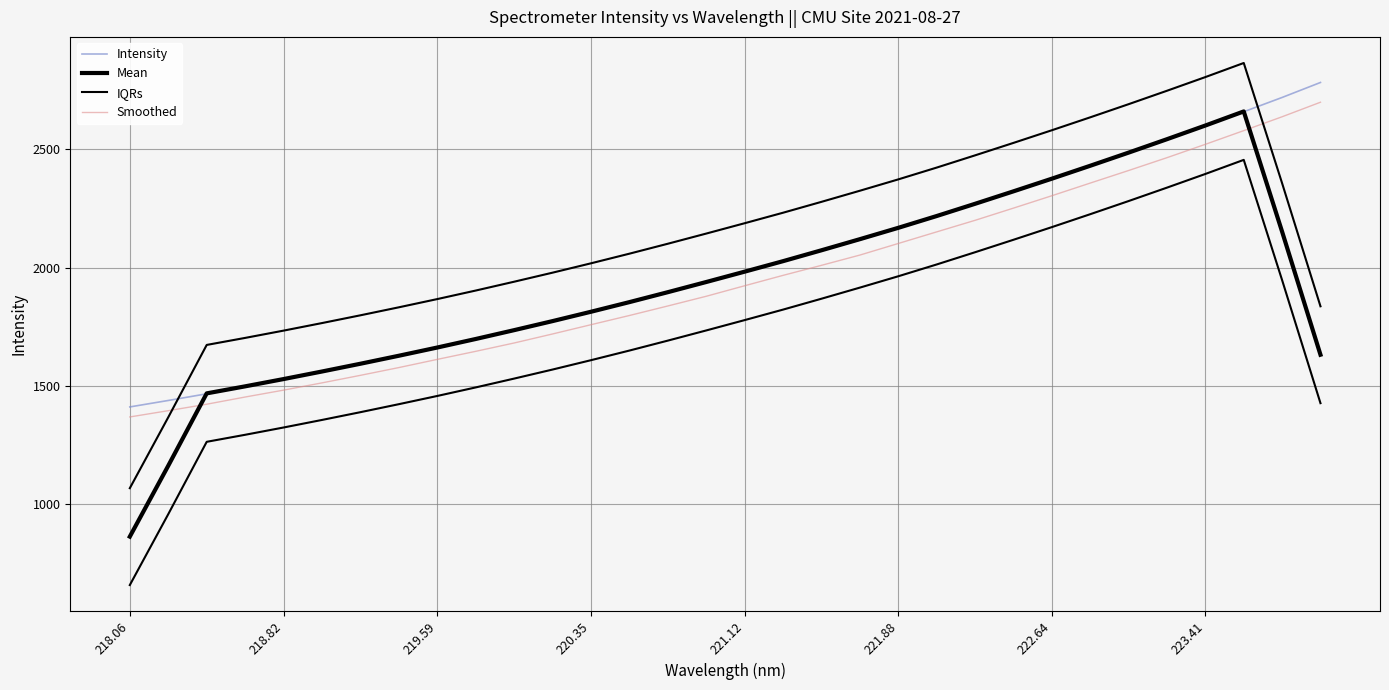

Reading left to right, list all the values displayed in this chart.

Intensity: 1411.9	1439.2	1467.4	1498.7	1528.8	1560.4	1593.3	1627.2	1662.8	1697.9	1734.3	1773.6	1813.9	1854.0	1895.5	1937.8	1983.7	2028.9	2072.6	2117.3	2167.8	2218.3	2268.7	2321.9	2375.8	2431.0	2485.7	2541.7	2599.8	2659.4	2719.9	2783.2
Mean: 863.7	1163.4	1469.2	1498.9	1529.7	1561.7	1594.5	1628.3	1663.1	1699.1	1736.5	1774.7	1814.3	1855.0	1897.0	1940.0	1983.7	2028.0	2074.0	2121.0	2168.9	2218.8	2270.5	2323.1	2376.6	2431.2	2486.8	2543.5	2601.3	2660.8	2152.5	1632.5
IQRs: 1068.4	1368.2	1673.9	1703.6	1734.4	1766.4	1799.2	1833.0	1867.8	1903.9	1941.2	1979.5	2019.0	2059.7	2101.7	2144.7	2188.4	2232.8	2278.8	2325.7	2373.7	2423.5	2475.2	2527.9	2581.3	2635.9	2691.5	2748.3	2806.0	2865.5	2357.2	1837.2
Smoothed: 1369.5	1396.0	1423.4	1453.8	1482.9	1513.6	1545.5	1578.3	1612.9	1646.9	1682.2	1720.4	1759.5	1798.4	1838.7	1879.7	1924.1	1968.0	2010.4	2053.8	2102.8	2151.8	2200.7	2252.2	2304.6	2358.0	2411.2	2465.4	2521.8	2579.7	2638.3	2699.7